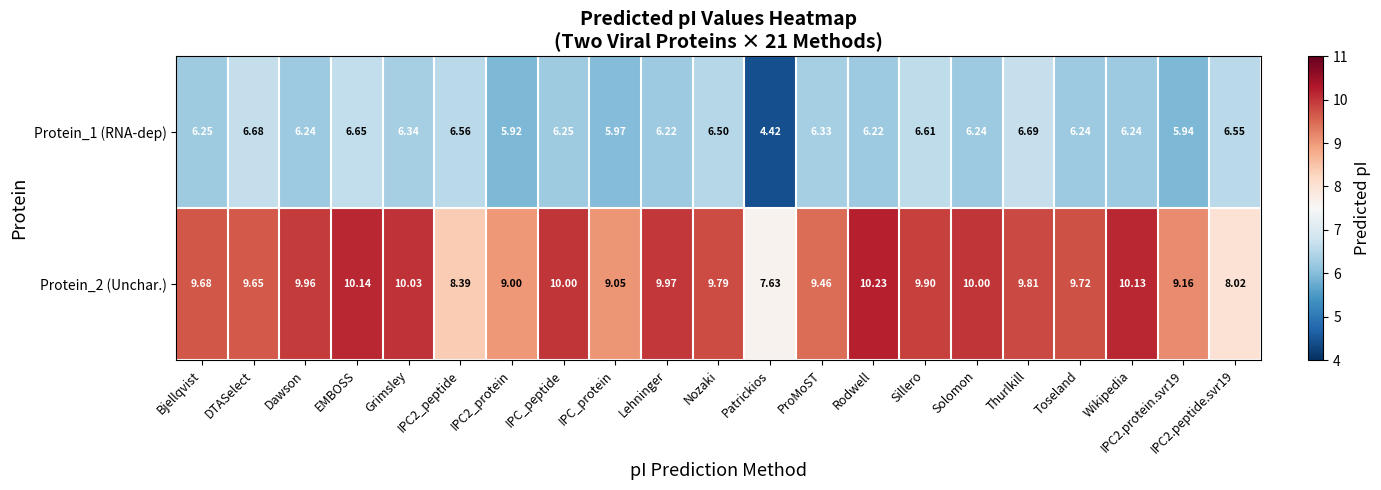

At how many categories does at least one series exceed 4?

21